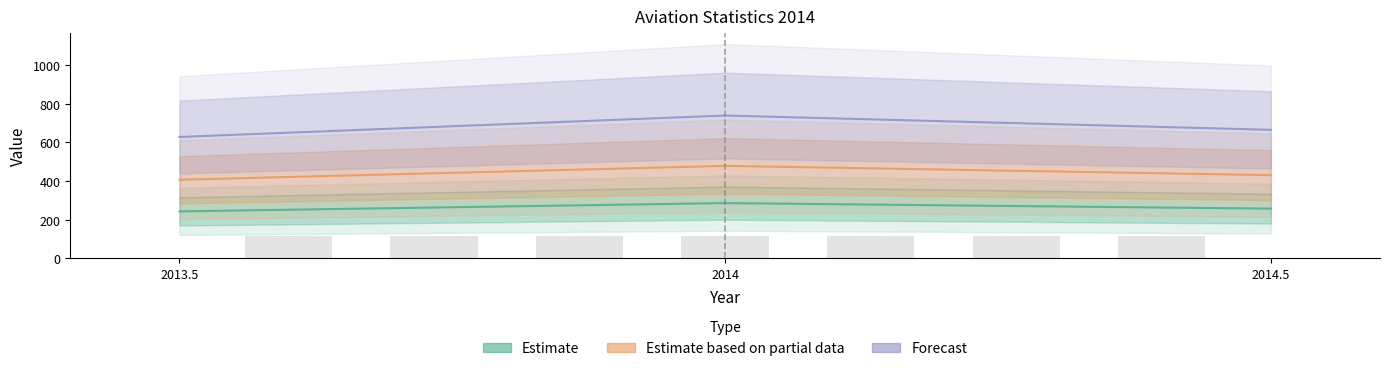

What are all the series names shown in the legend?

Estimate, Estimate based on partial data, Forecast